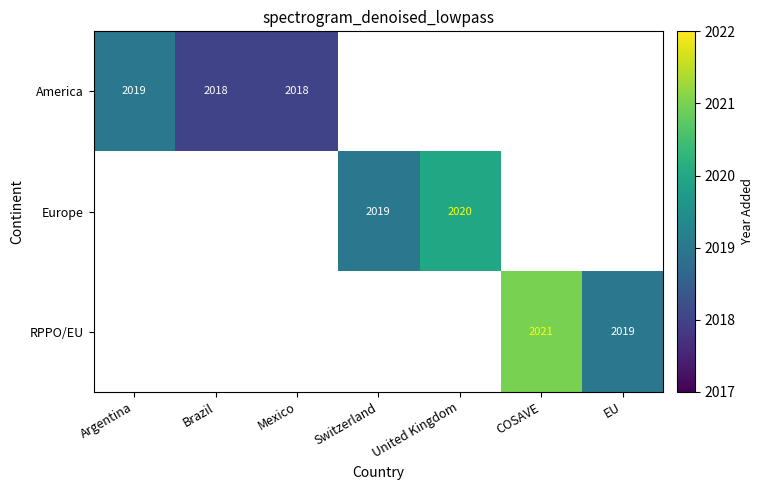

The value of America at Mexico is 3095. True or false?

False